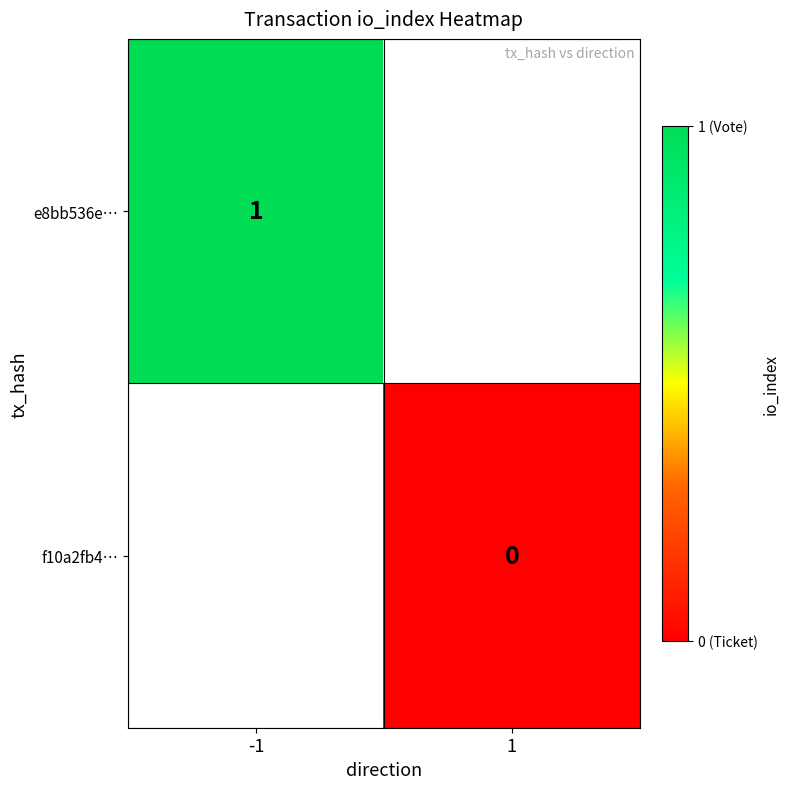

At how many categories does at least one series exceed 0?

1